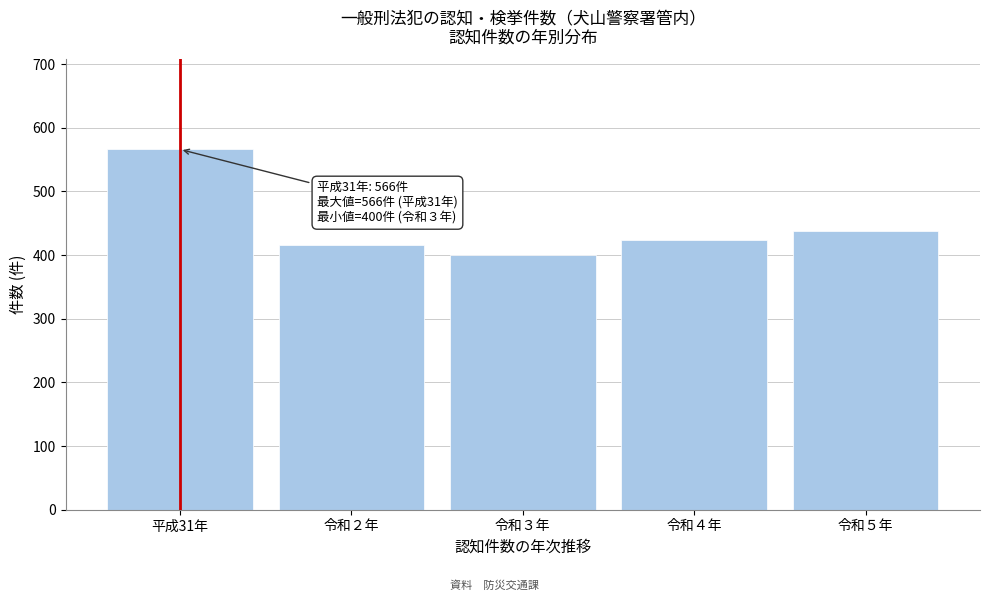

Reading left to right, list all the values displayed in this chart.

566	415	400	423	437